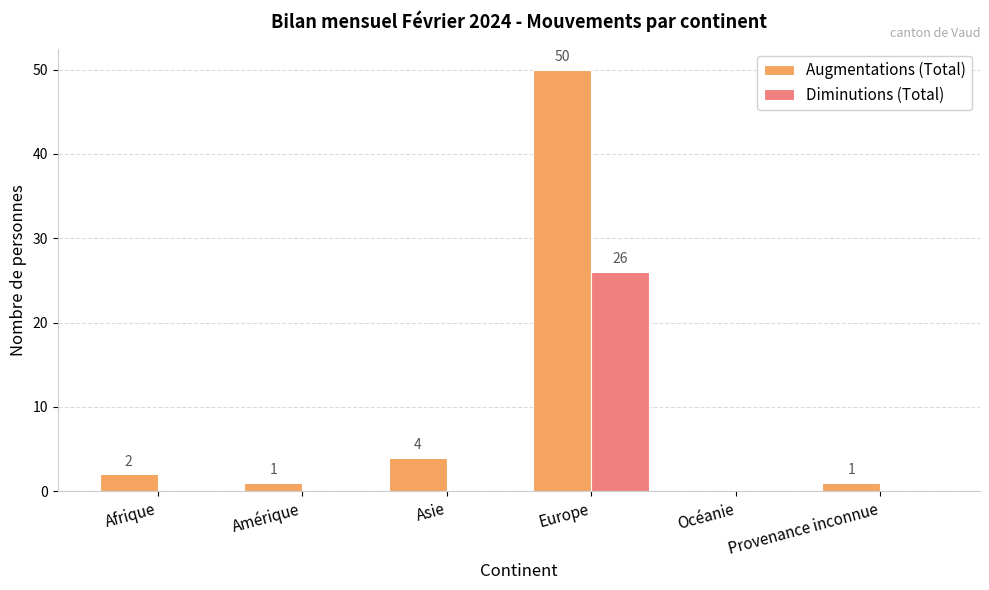

Is it true that Augmentations (Total) equals 1 at Provenance inconnue?

True